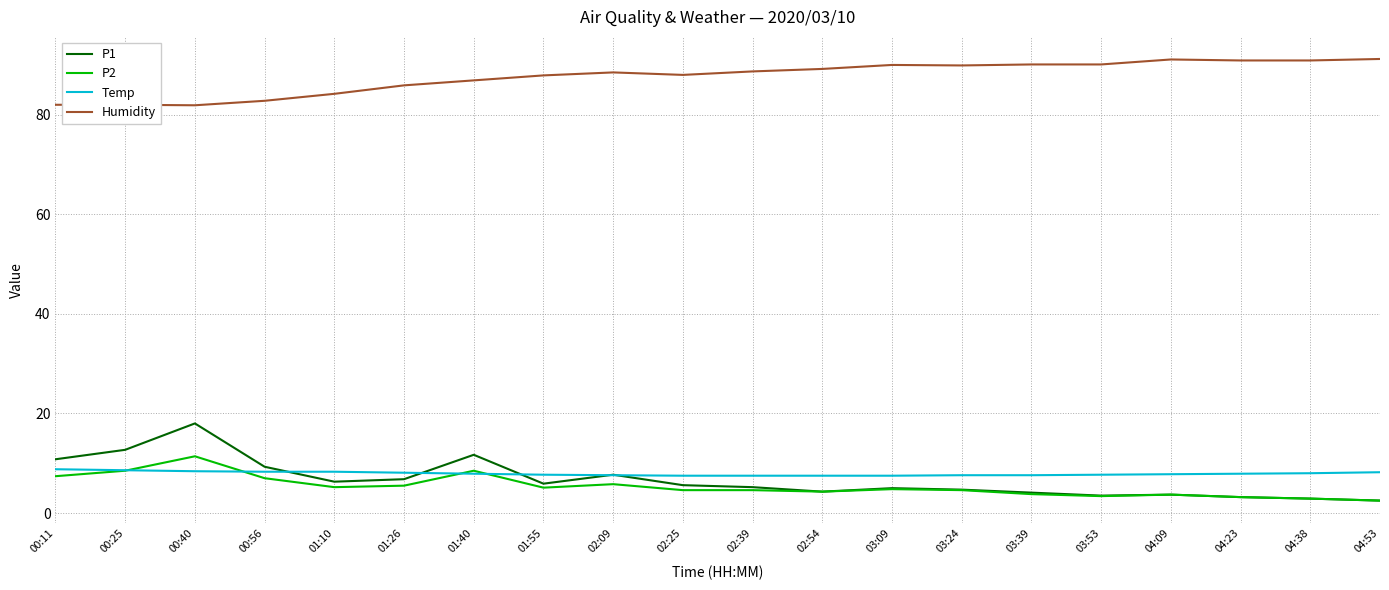

The P1 series shows 4.1 at 03:39. True or false?

True